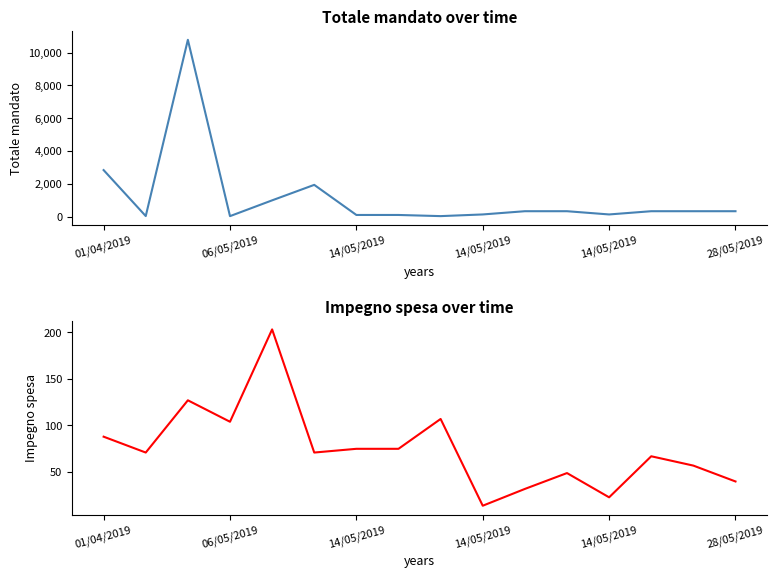

Is this an area chart (filled region under the line)?

No